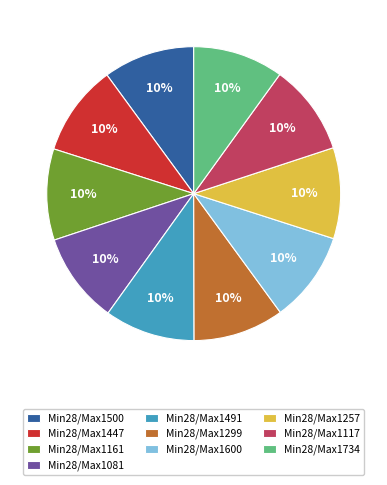

Does any single category account for the majority?

No